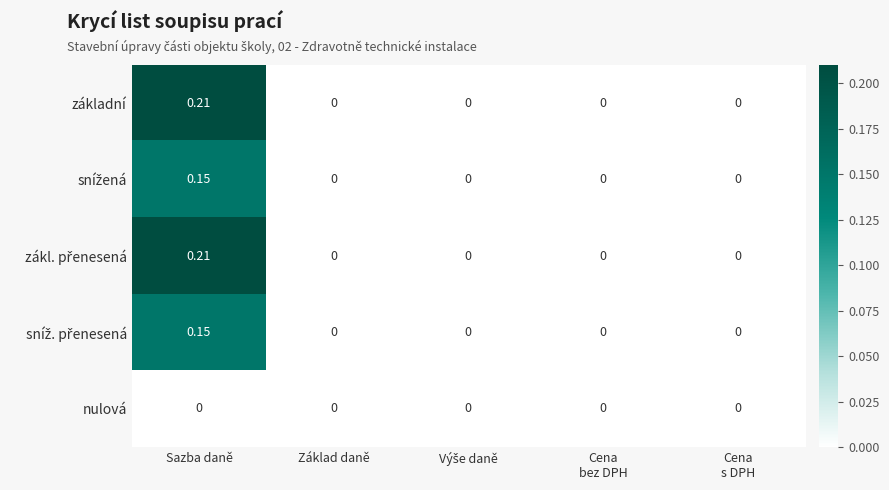

How many series are shown in this chart?

5